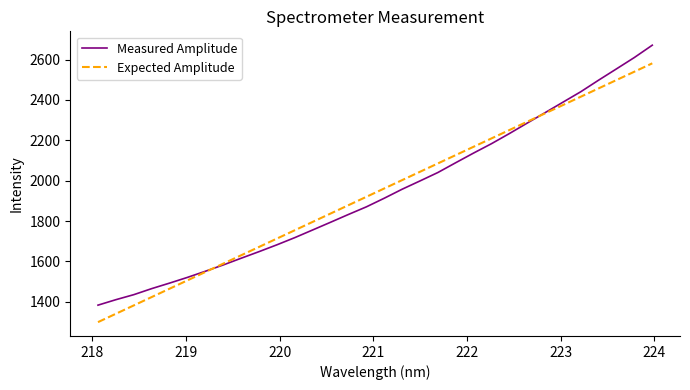

Rank the series by their maximum value, from lowest to highest.

Expected Amplitude, Measured Amplitude